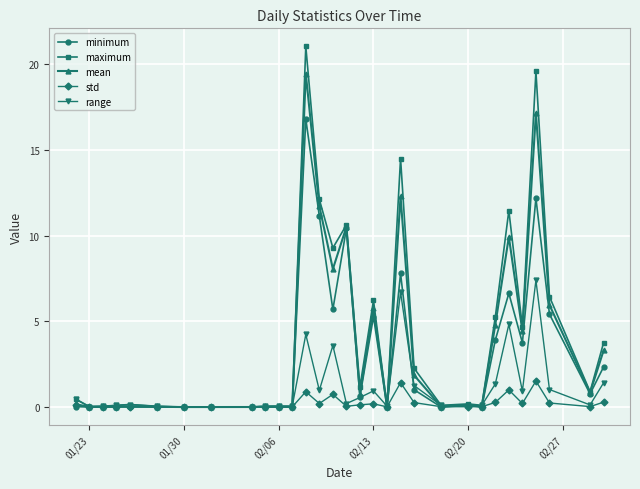

What is the value of the range point at the 18th from the left?

0.9